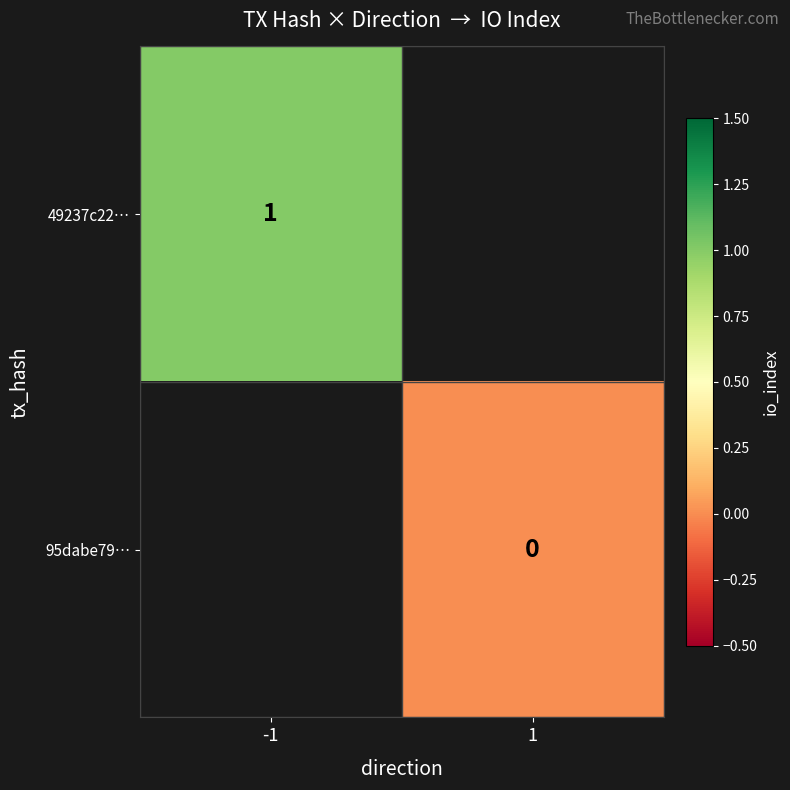

The 49237c22… series shows 0 at -1. True or false?

False